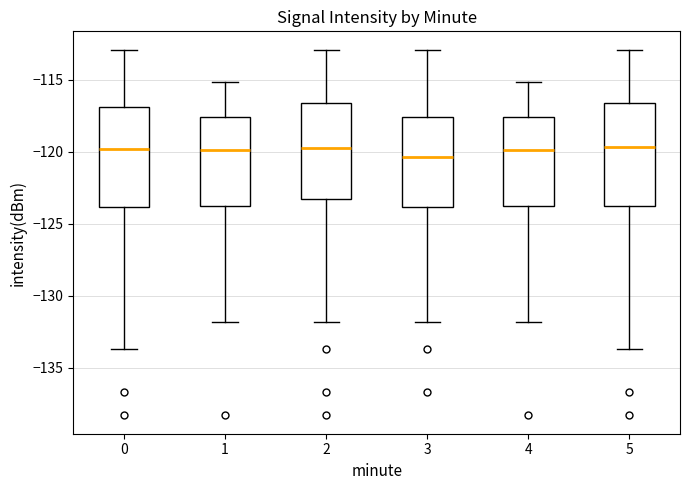

Reading left to right, transcribe this box plot: for each box, give where its median line is, the range the box spans, and where its two whiskers end, as read against the y-axis. The values are not printed on the chart, so give them approximately, as read against the axis.

0: median -120.0, box -124.0 to -117.0, whiskers -133.5 to -113.0
1: median -120.0, box -123.5 to -117.5, whiskers -132.0 to -115.0
2: median -119.5, box -123.5 to -116.5, whiskers -132.0 to -113.0
3: median -120.5, box -124.0 to -117.5, whiskers -132.0 to -113.0
4: median -120.0, box -123.5 to -117.5, whiskers -132.0 to -115.0
5: median -119.5, box -123.5 to -116.5, whiskers -133.5 to -113.0